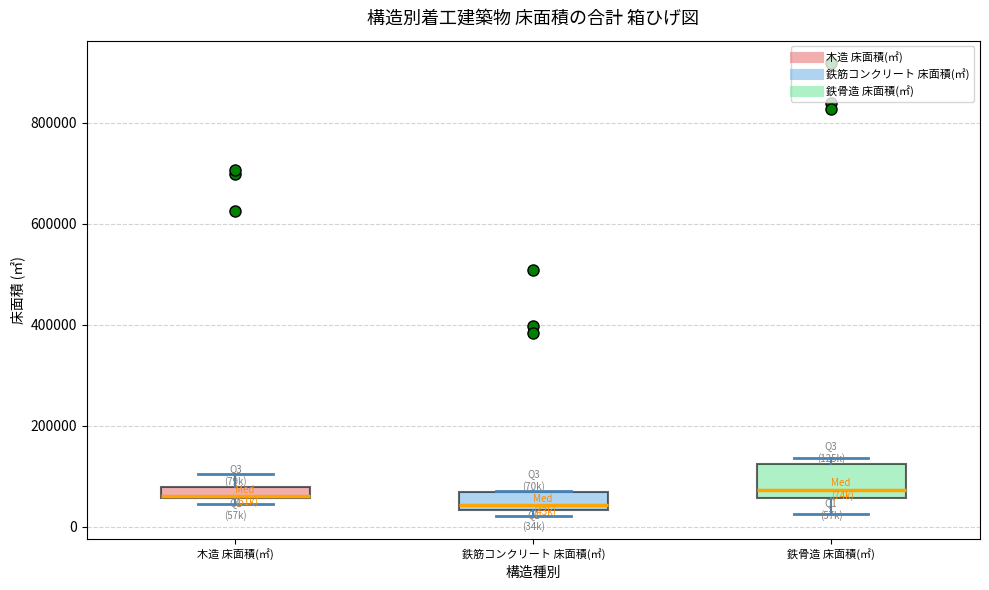

Which box is the tallest, from its lower edge to its upper edge?

鉄骨造 床面積(㎡)